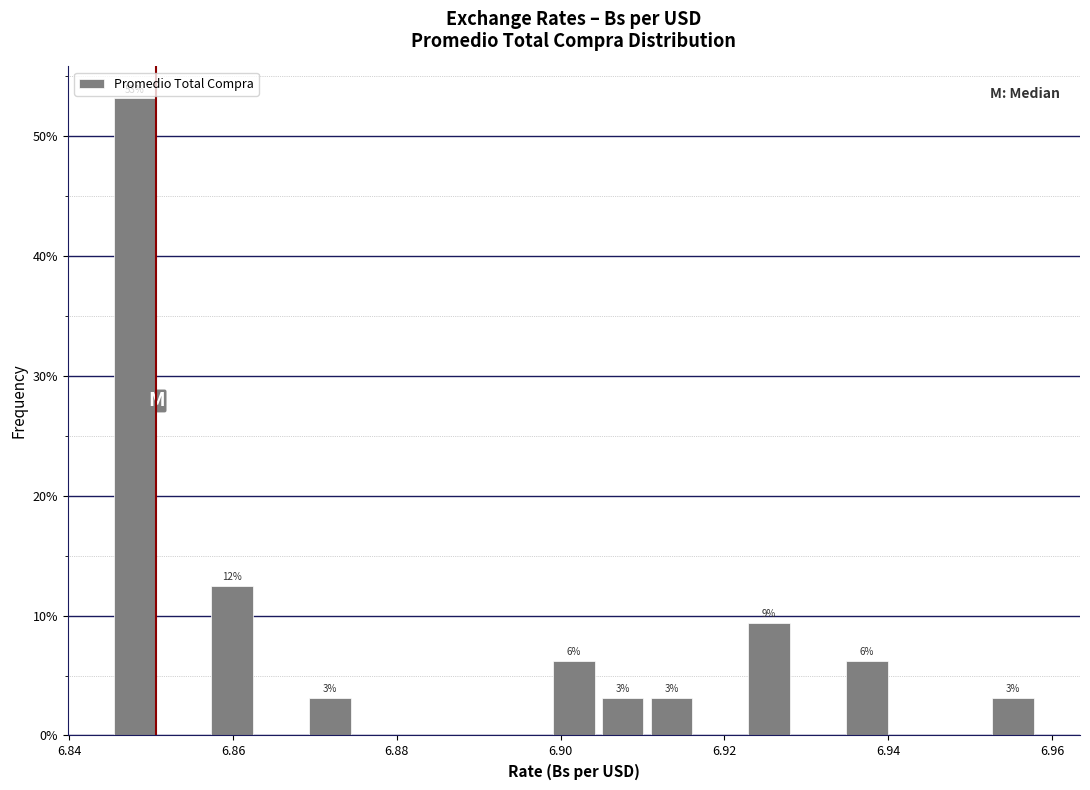

Around what value on the x-axis is the tallest bar? Give the approximate position of its centre, as read against the axis.

6.848